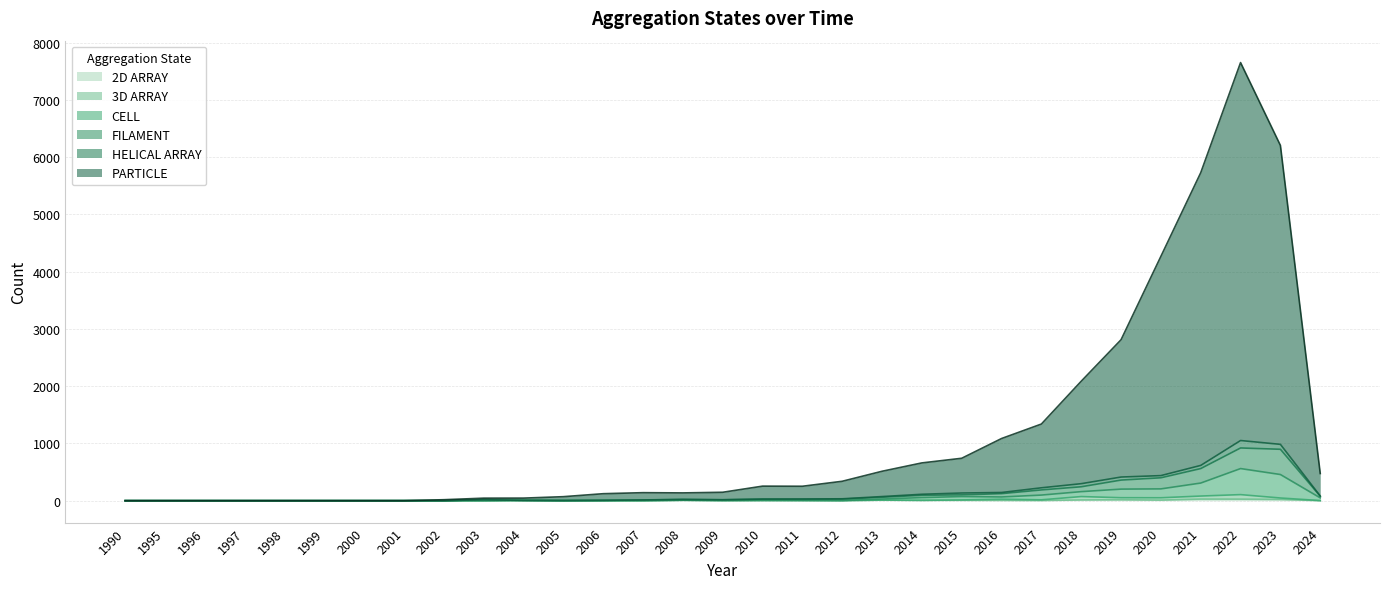

Which series has the largest total across all categories?

PARTICLE